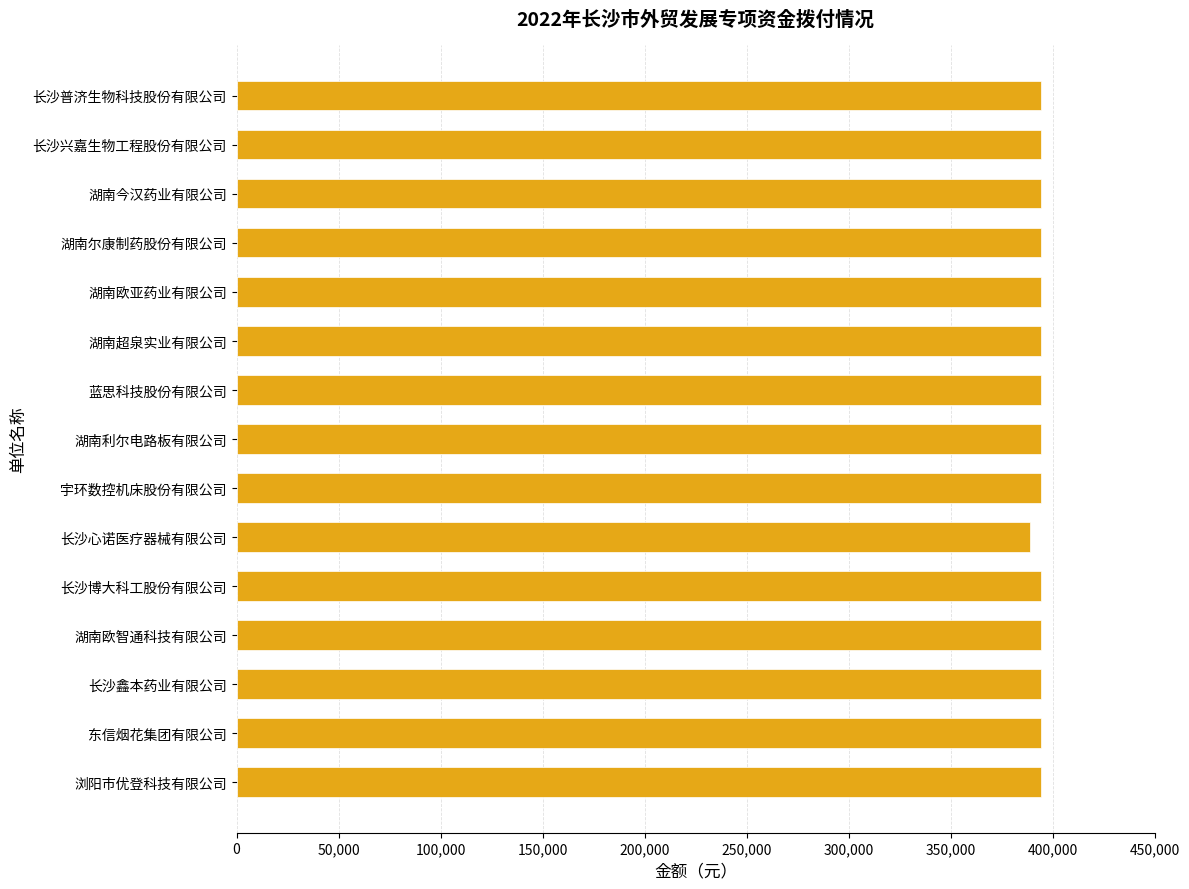

The value at 长沙鑫本药业有限公司 is 659488. True or false?

False